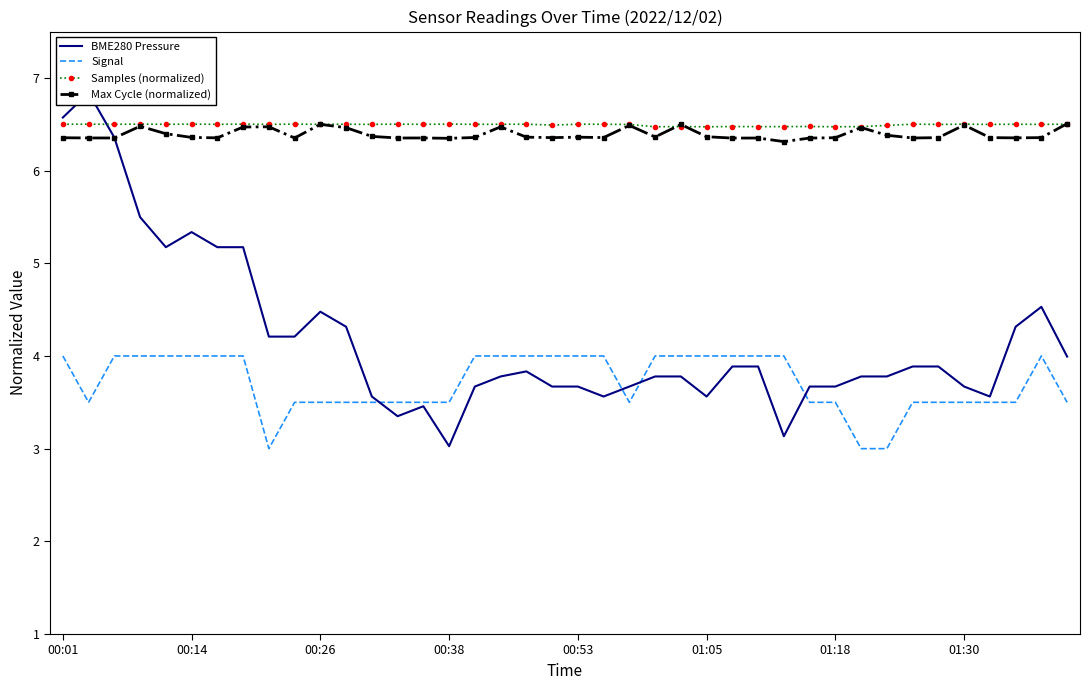

The Signal series shows 5.2 at 00:53. True or false?

False